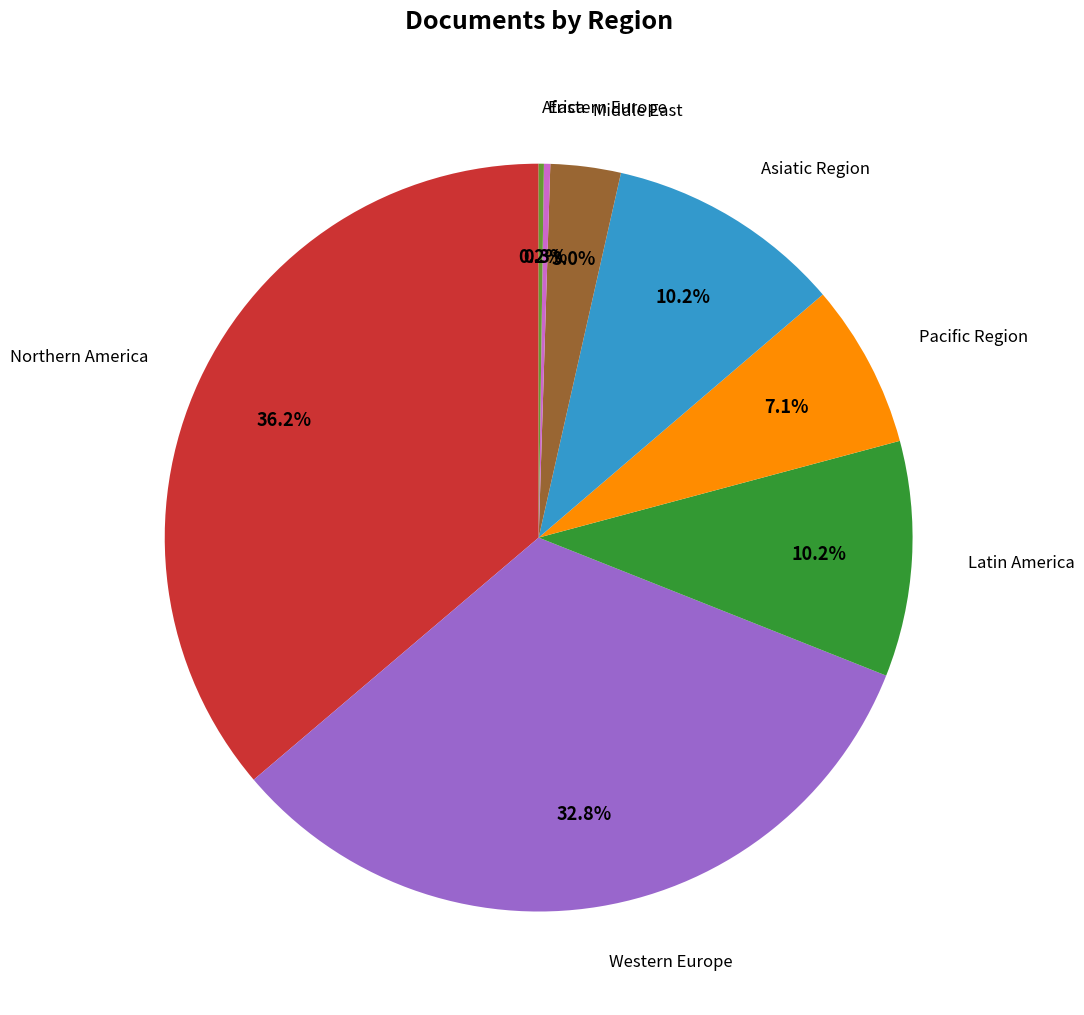

Is there any slice that represents more than half of the pie?

No